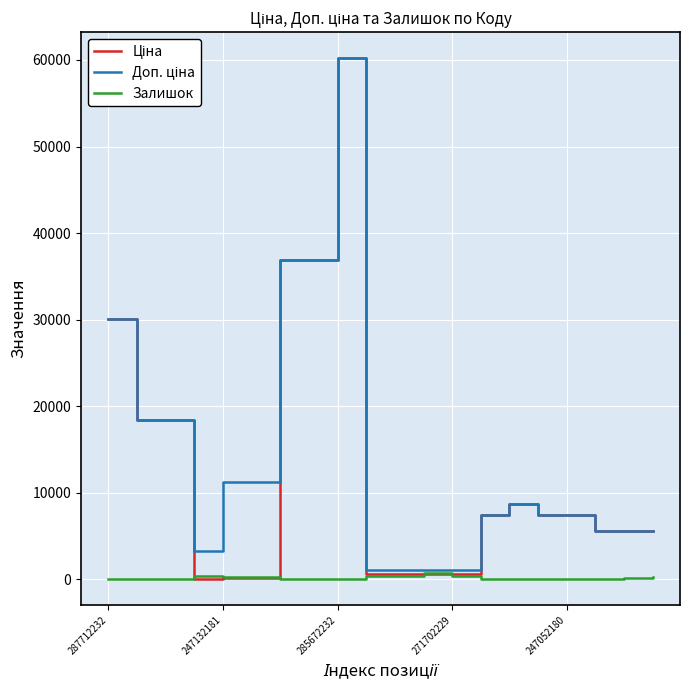

What is the greatest value displayed?

60205.6